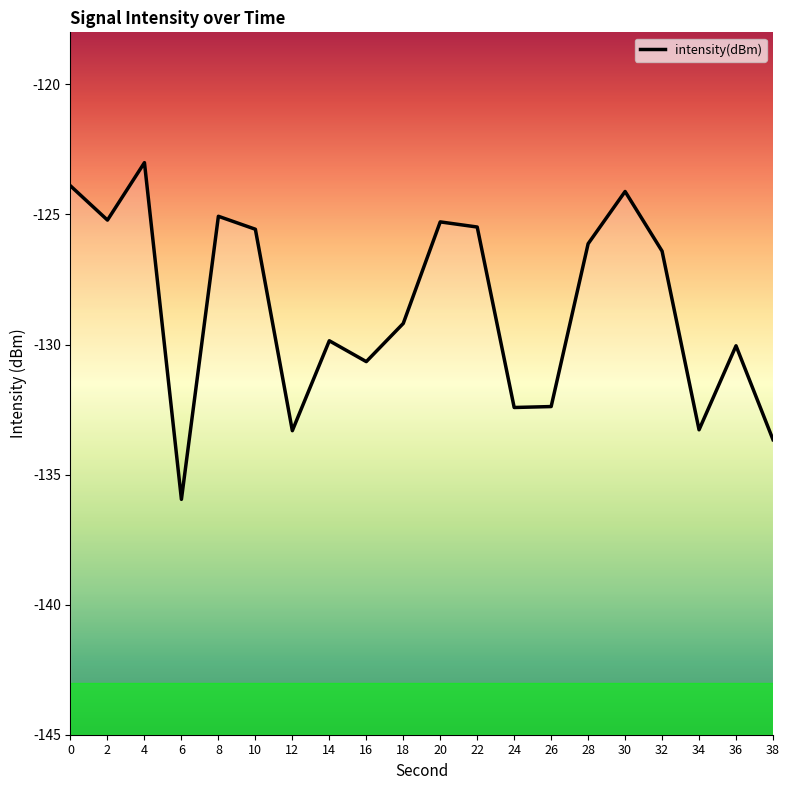

At which category does the chart reach its minimum across all series?

6